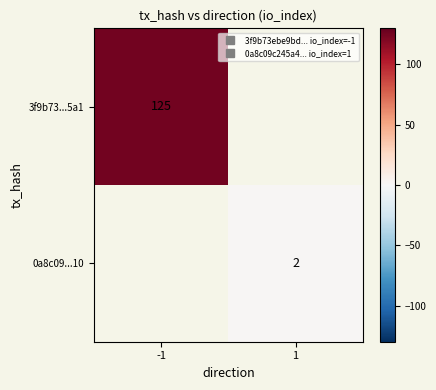

Which series has the widest spread of values?

3f9b73...5a1